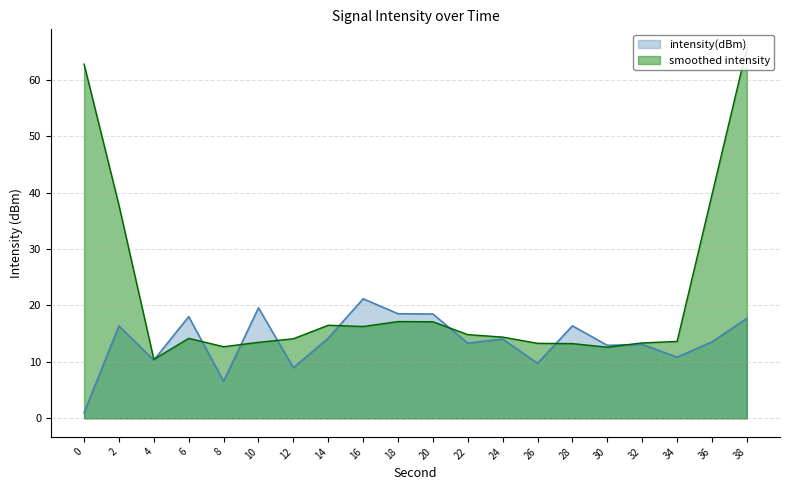

Reading right to left, list all the values displayed in this chart.

17.7	13.6	10.8	13.1	12.9	16.4	9.8	14.0	13.3	18.5	18.5	21.2	14.2	9.0	19.6	6.6	18.0	10.3	16.4	1.0